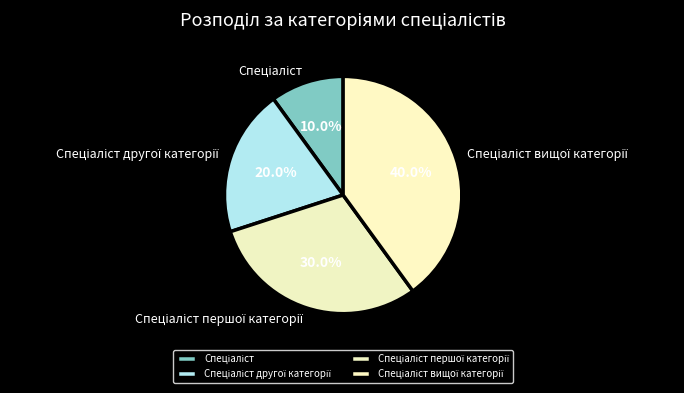

Does any single category account for the majority?

No